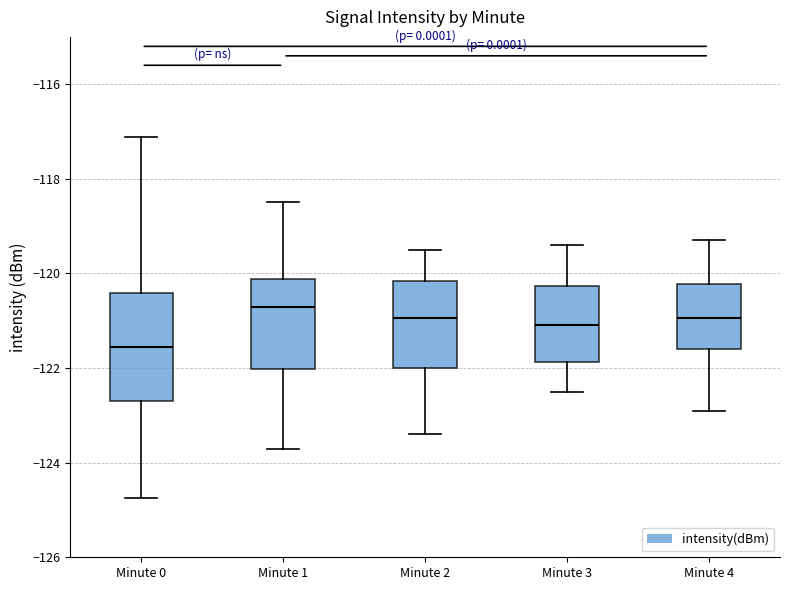

Which box's median line is the highest?

Minute 1